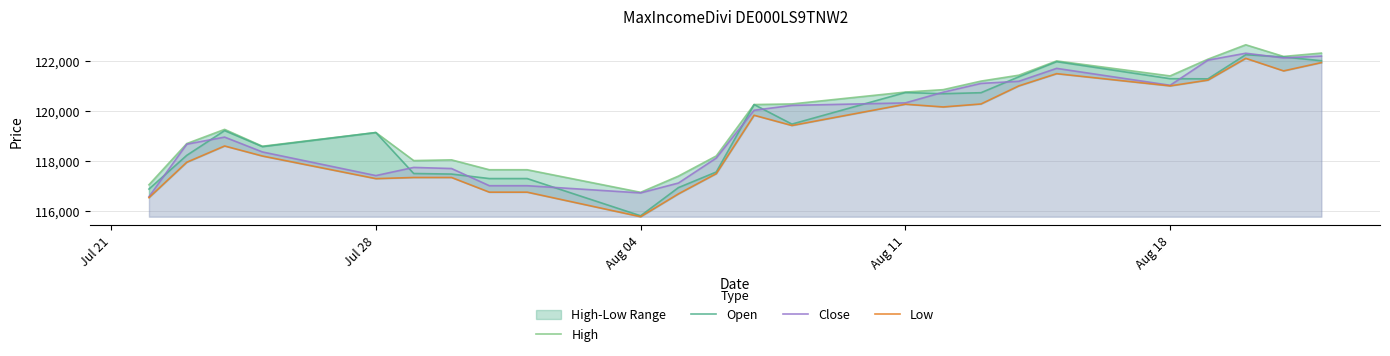

At which label does Open reach its minimum?

Aug 04